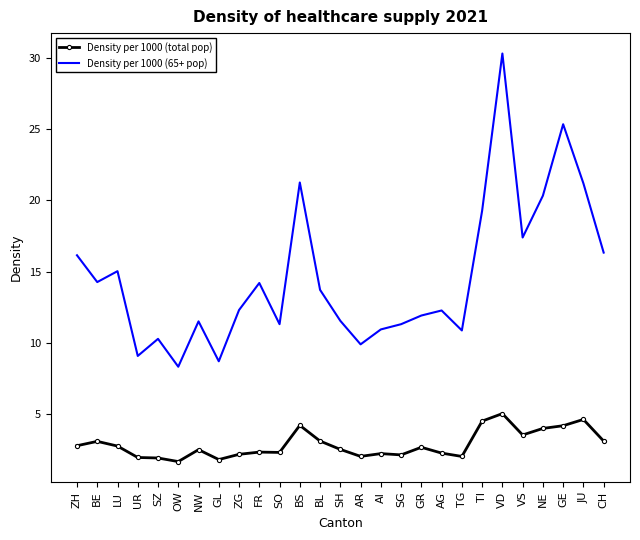

What position from the right is BS?

16